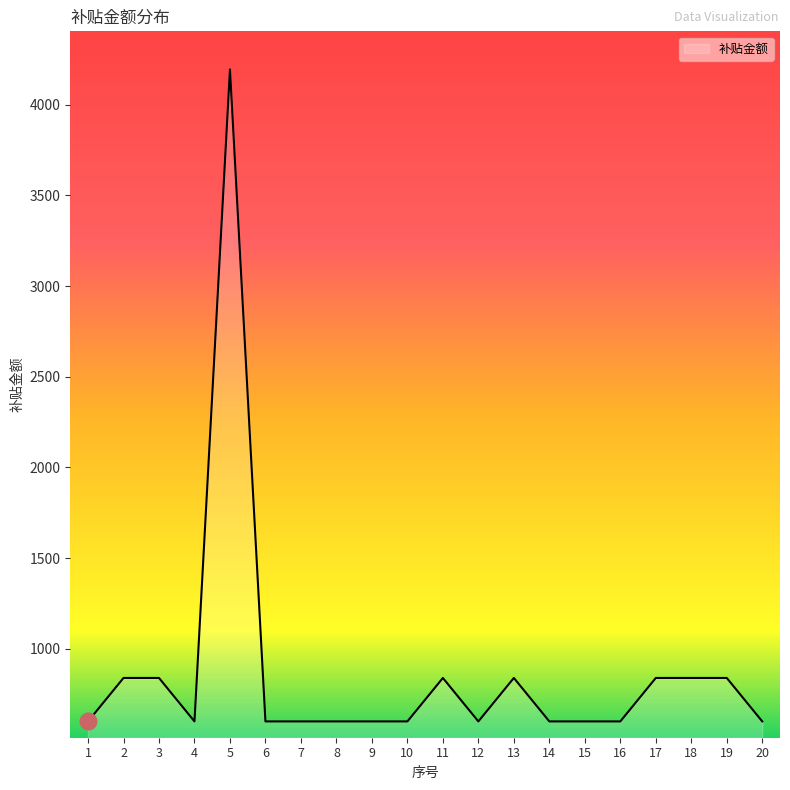

How many lines are shown in the chart?

1